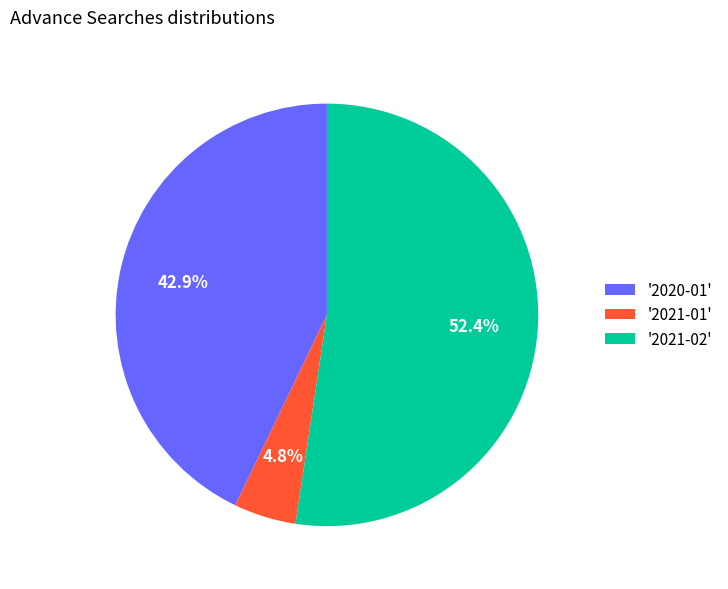

Is there a majority slice in this chart?

Yes